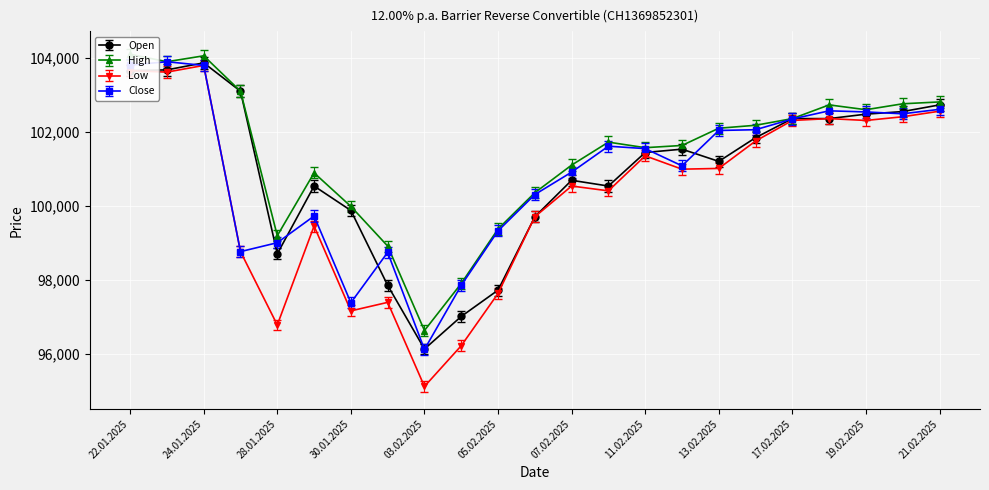

How many intersections are there between Open and Close?

11